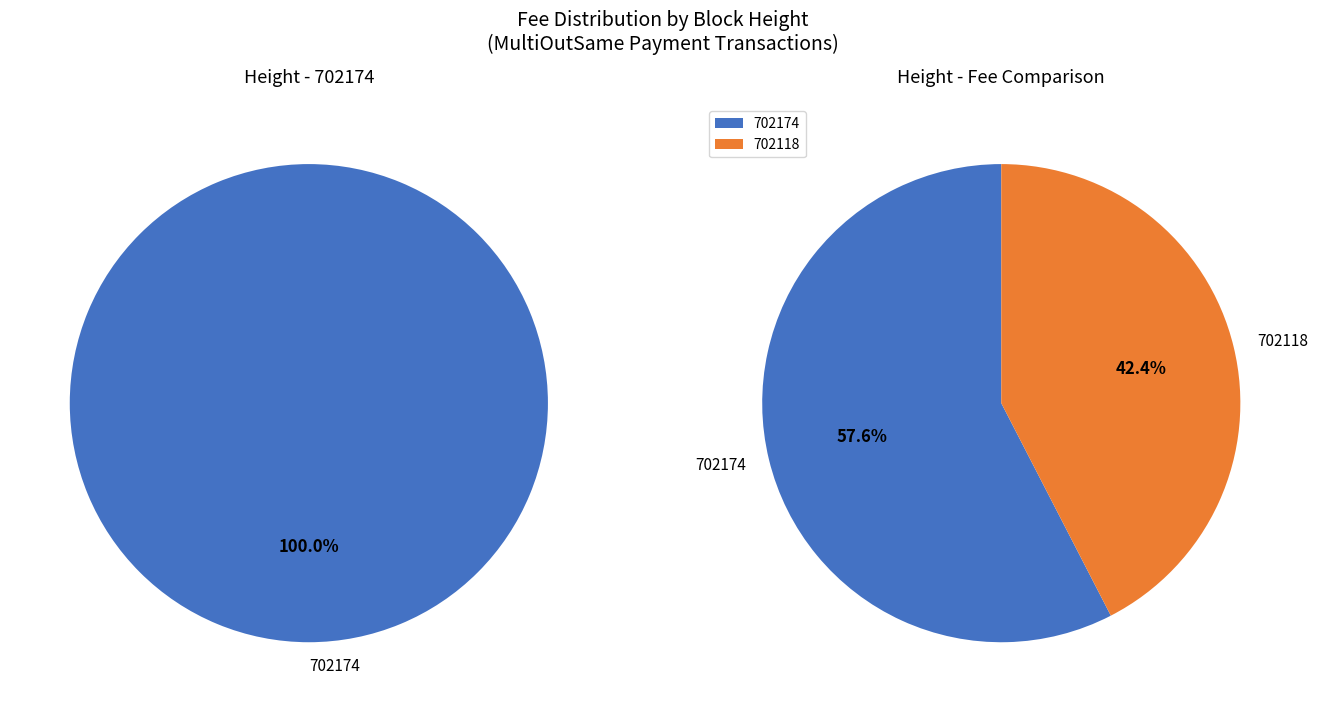

Which category has the smallest portion of the pie?

702118